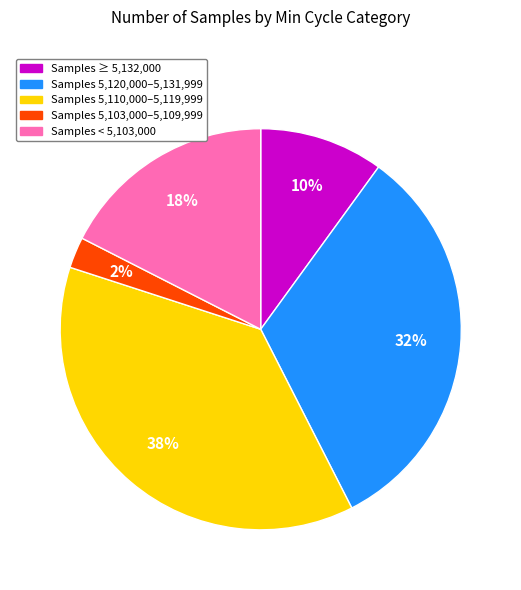

Is there any slice that represents more than half of the pie?

No